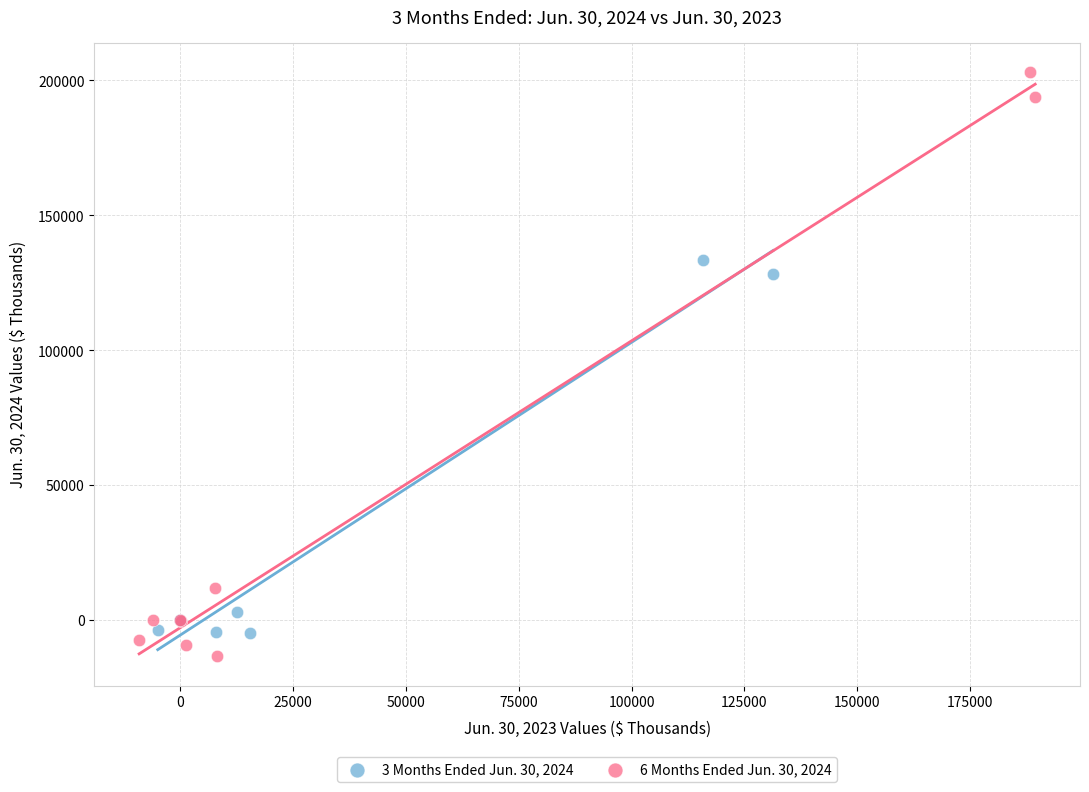

Which series reaches the maximum Y coordinate?

6 Months Ended Jun. 30, 2024